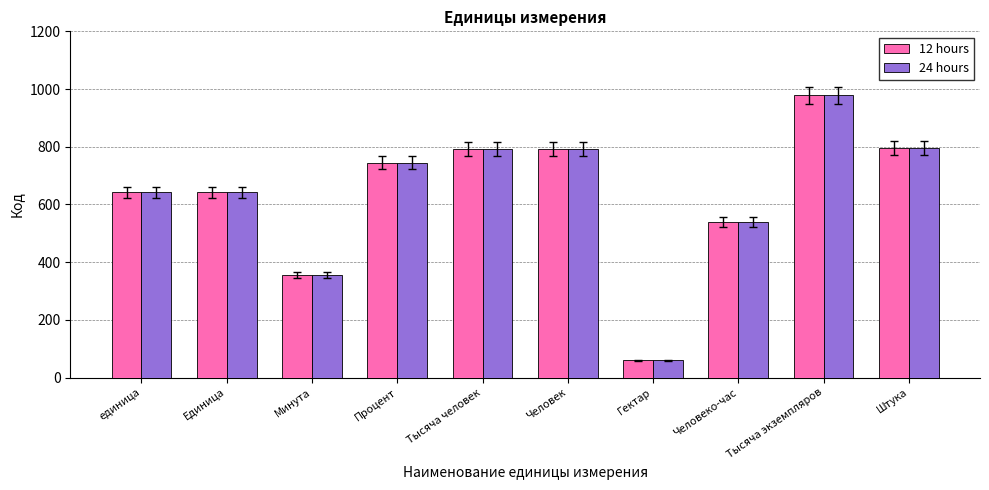

What position from the left is Тысяча человек?

5